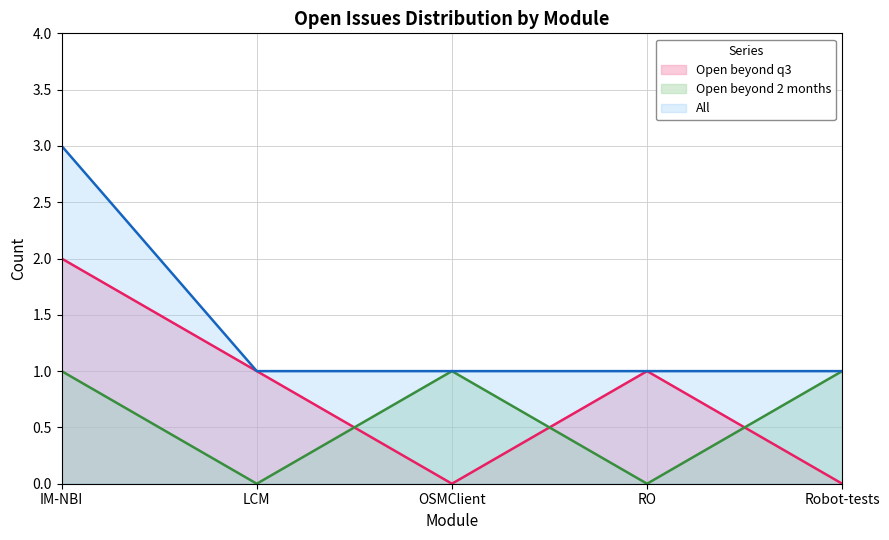

What is the label of the 1st point from the right?

Robot-tests